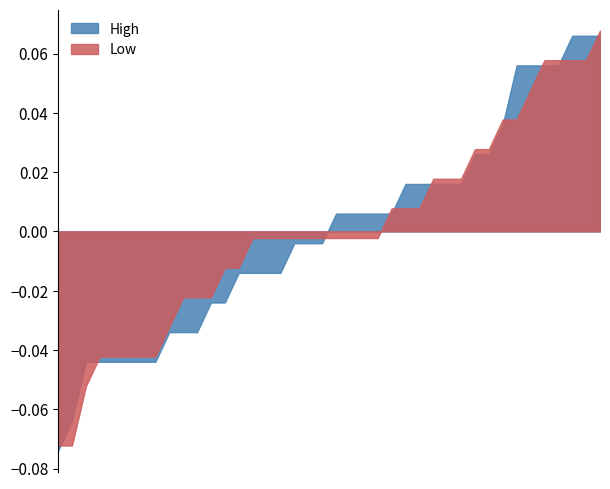

What position from the right is 01/05/2024?

31